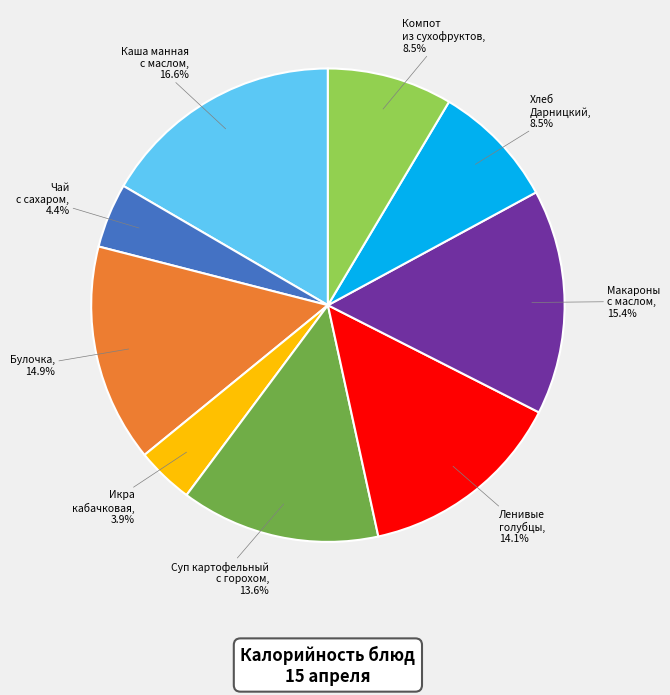

To the nearest percent, what percentage of the pie is Булочка?

15%